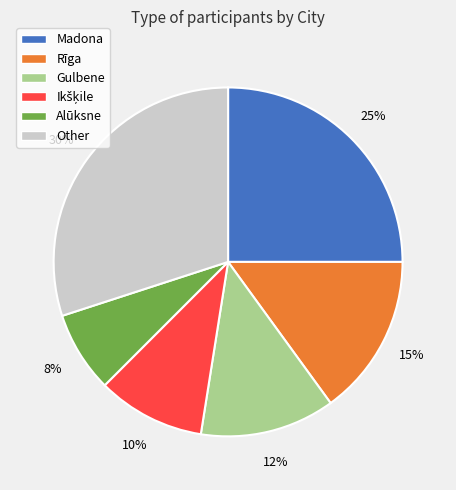

What is the ratio of the value at Rīga to the value at Madona?

0.6